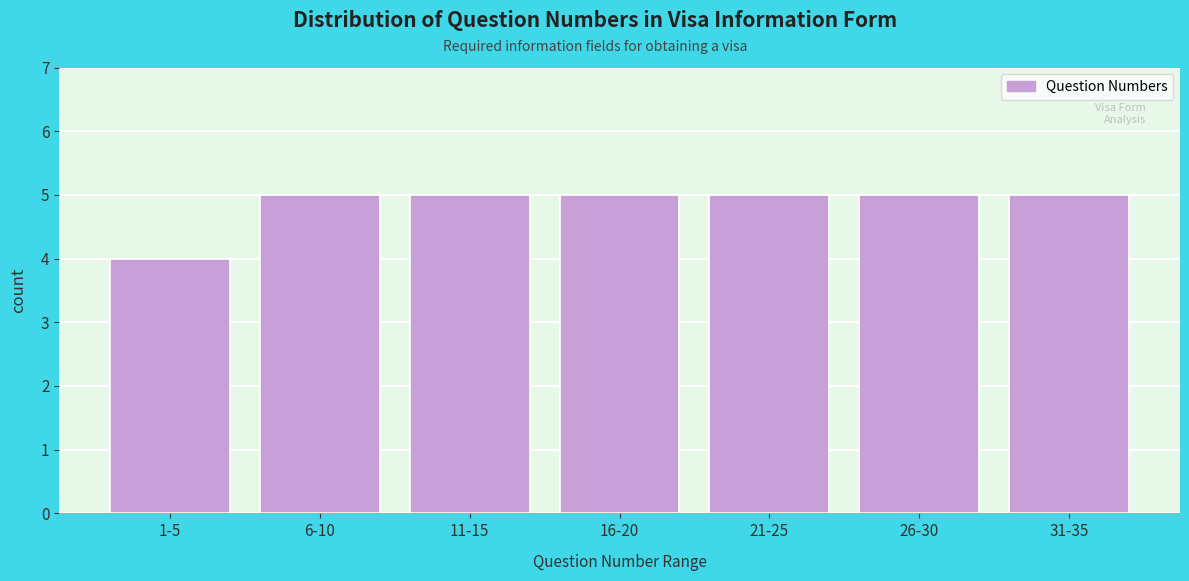

Reading right to left, transcribe all the data shown in this chart.

31-35=5	26-30=5	21-25=5	16-20=5	11-15=5	6-10=5	1-5=4